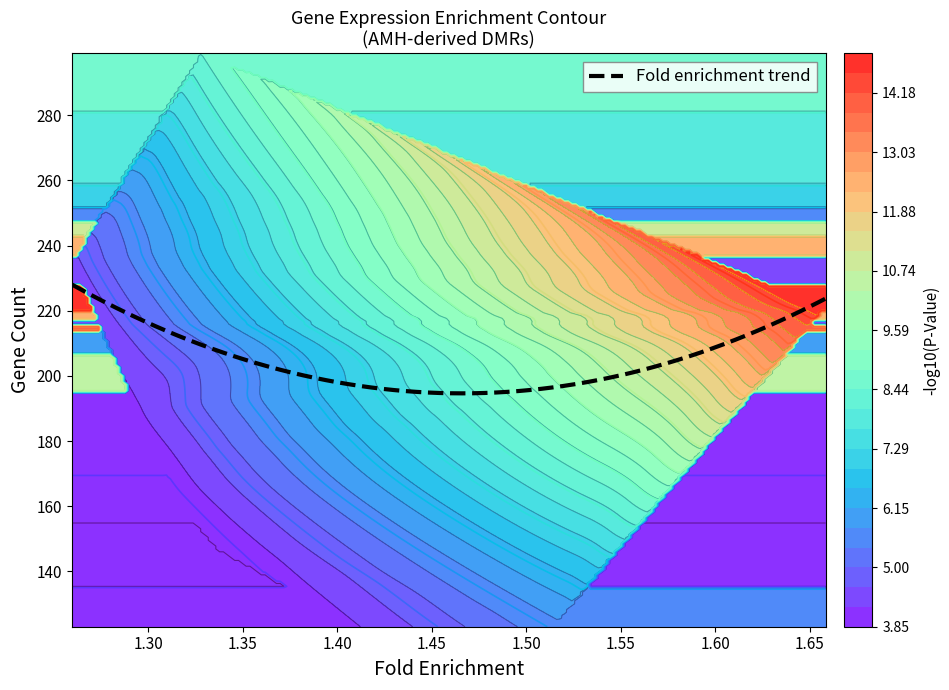

What is the maximum value for Fold enrichment trend?

228.0